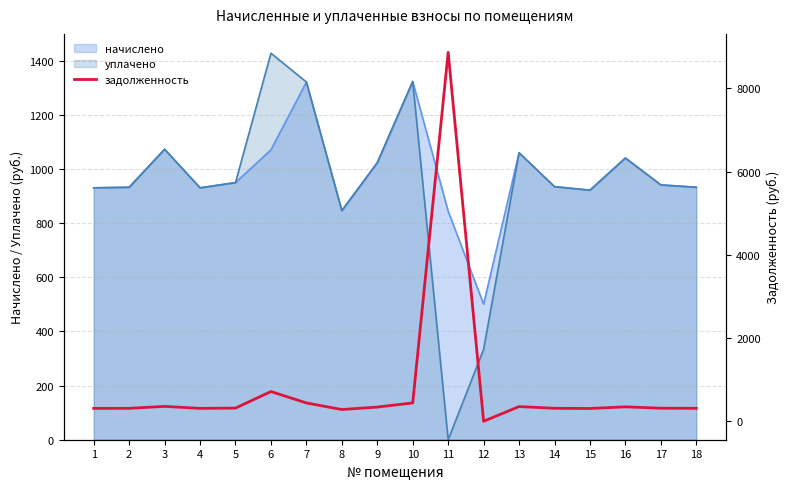

How many data points are less than 316?

9